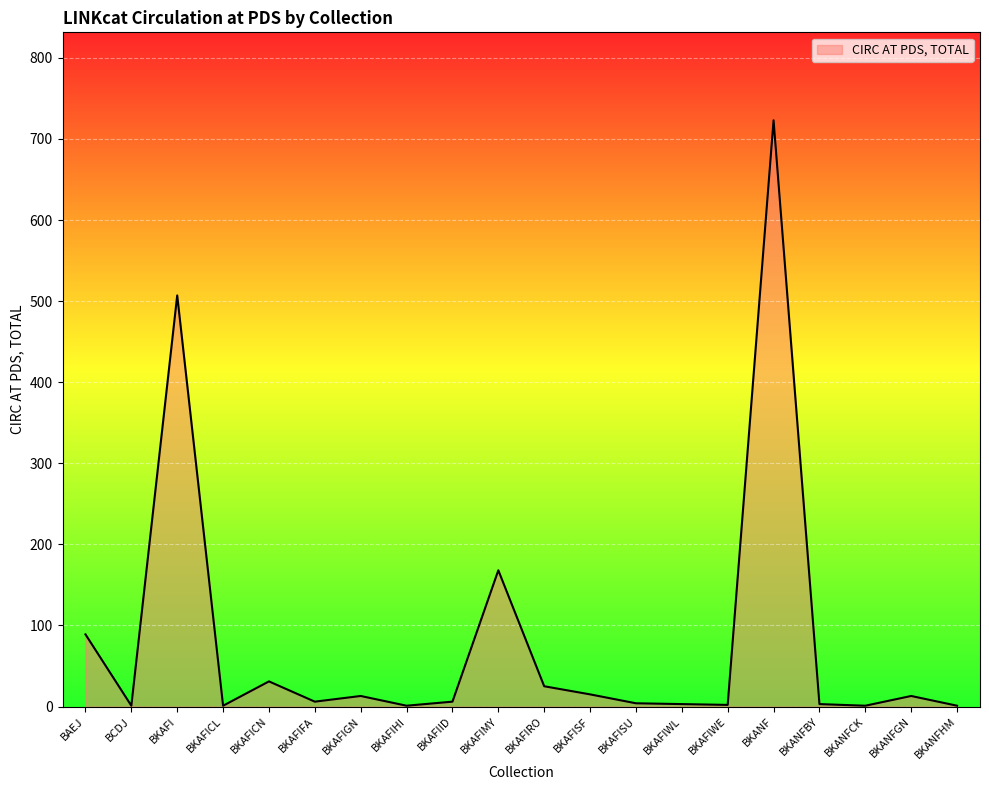

What is the difference between the maximum and minimum values?

722